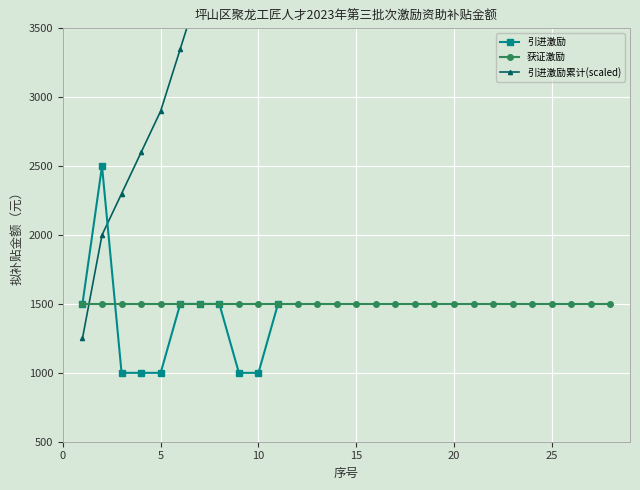

The value of 引进激励 at 5 is 1370. True or false?

False